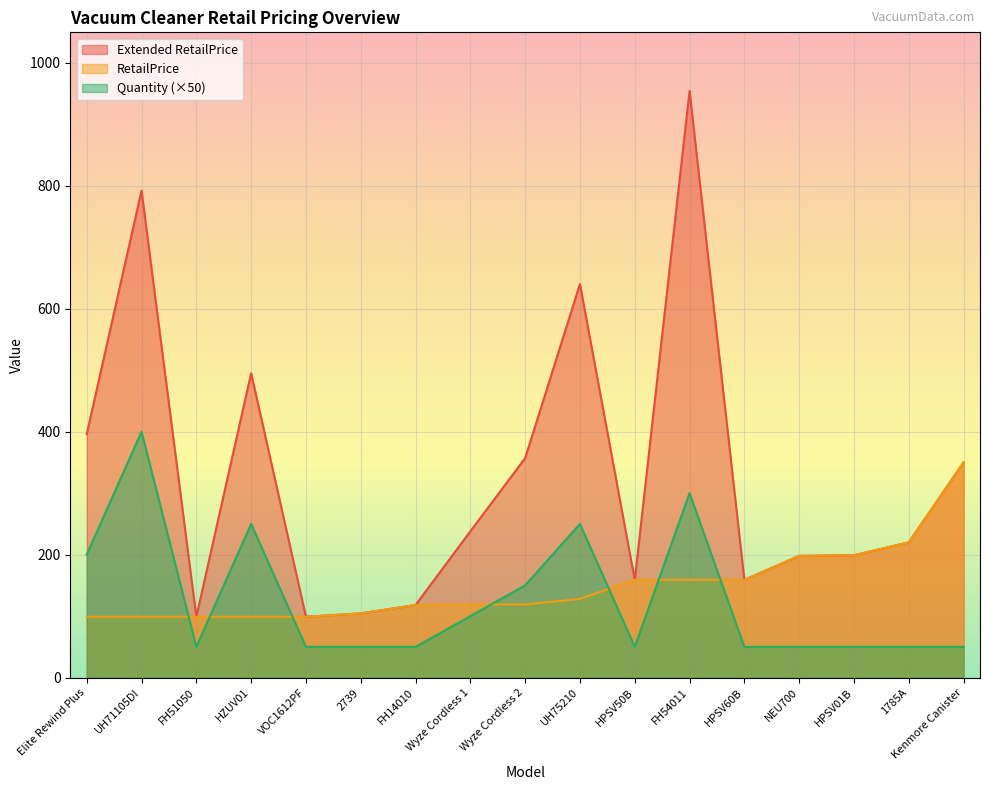

The value of RetailPrice at 2739 is 151.3. True or false?

False